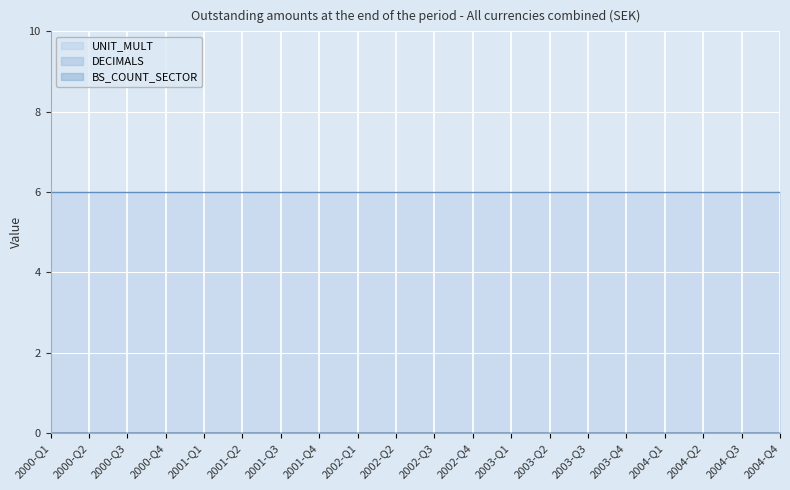

Rank the categories by BS_COUNT_SECTOR value from highest to lowest.

2000-Q1, 2000-Q2, 2000-Q3, 2000-Q4, 2001-Q1, 2001-Q2, 2001-Q3, 2001-Q4, 2002-Q1, 2002-Q2, 2002-Q3, 2002-Q4, 2003-Q1, 2003-Q2, 2003-Q3, 2003-Q4, 2004-Q1, 2004-Q2, 2004-Q3, 2004-Q4